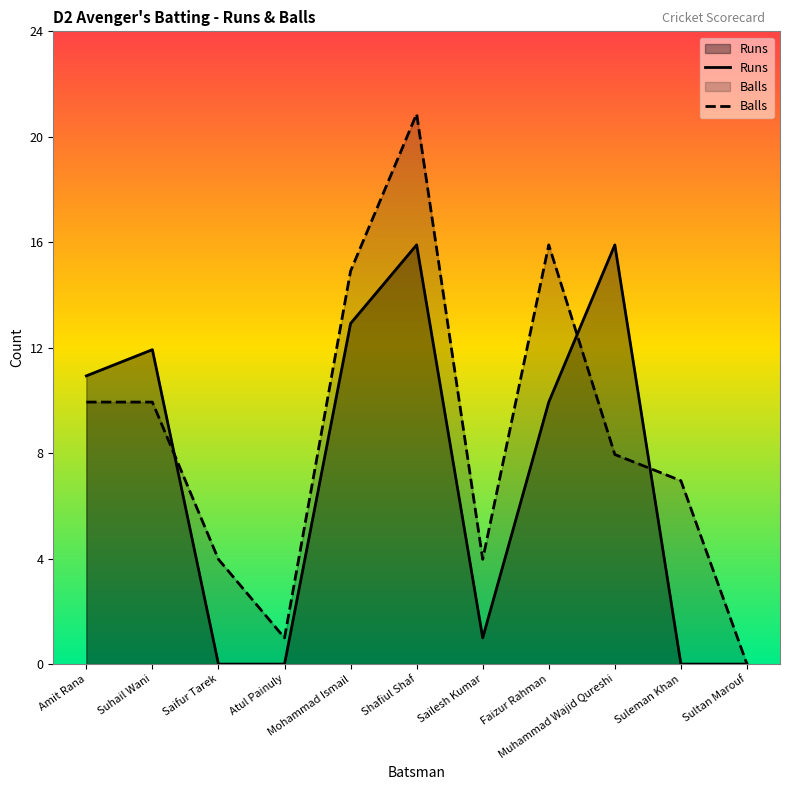

Where do Runs and Balls first cross each other?

Suhail Wani and Saifur Tarek